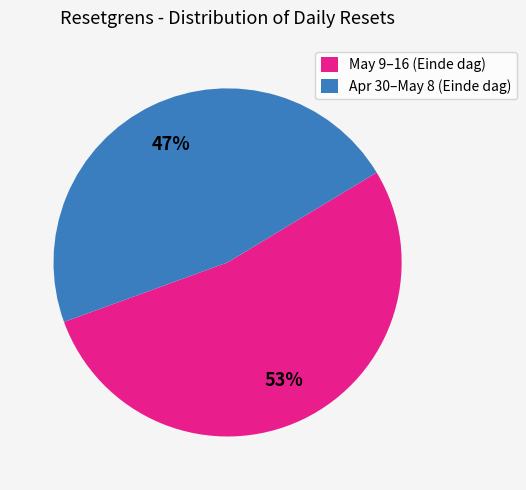

Is it true that Apr 30–May 8 (Einde dag) is 47% of the pie?

True